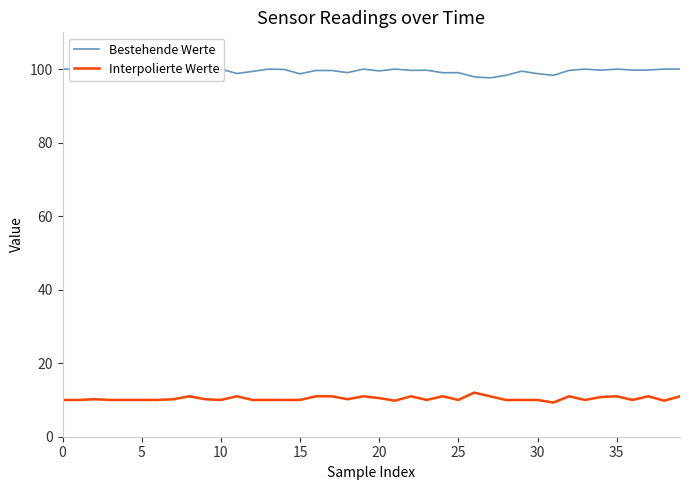

List the series in order of their peak value, highest first.

Bestehende Werte, Interpolierte Werte